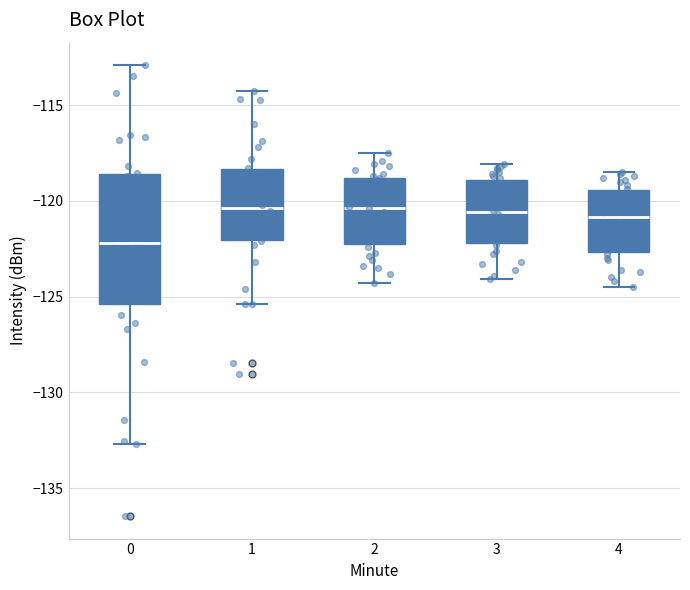

Which box is the tallest, from its lower edge to its upper edge?

0